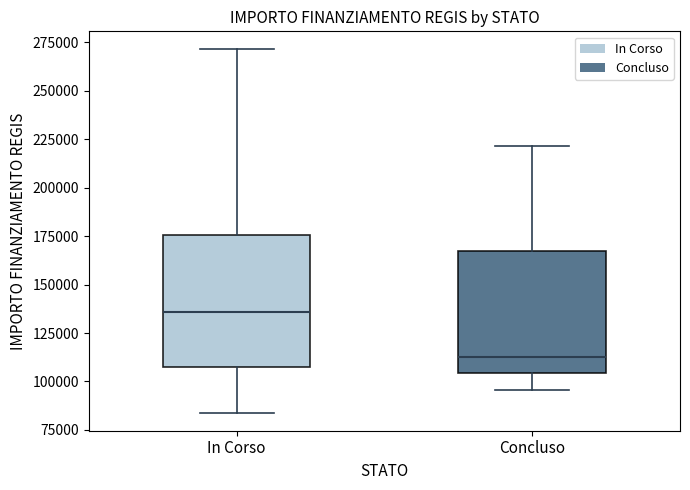

Where does the lower whisker of the box for In Corso end on the y-axis? The values are not printed on the chart, so give them approximately, as read against the axis.

85000